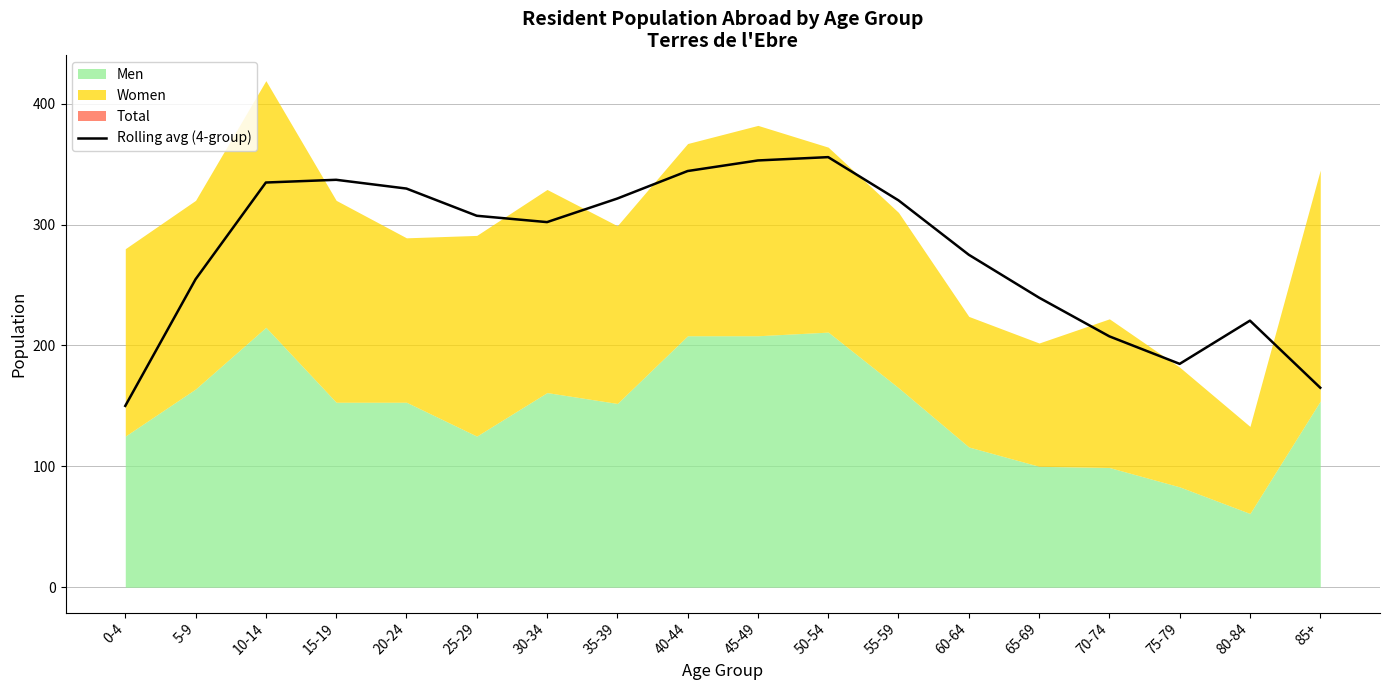

How many values are below 307?

9